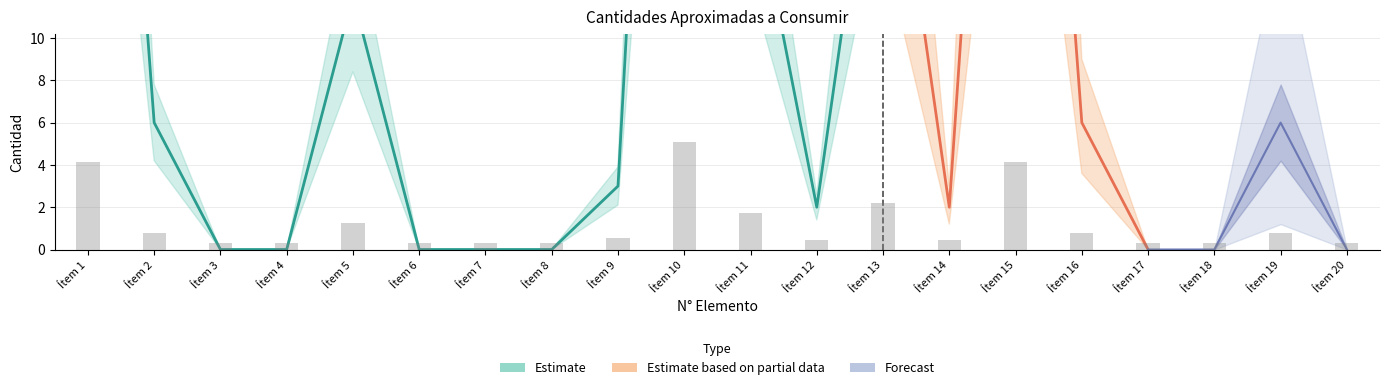

How many values in the CANT_SEGUN series are below 3?

10